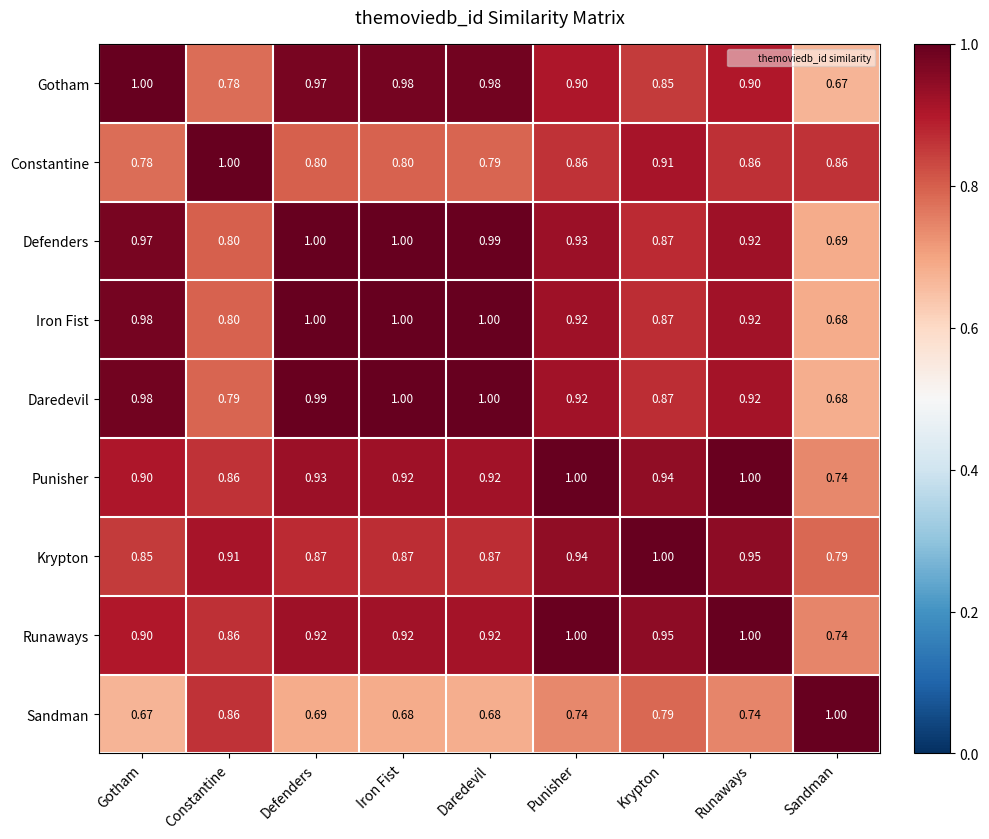

Is the value of Krypton at Defenders greater than the value of Gotham at Iron Fist?

No